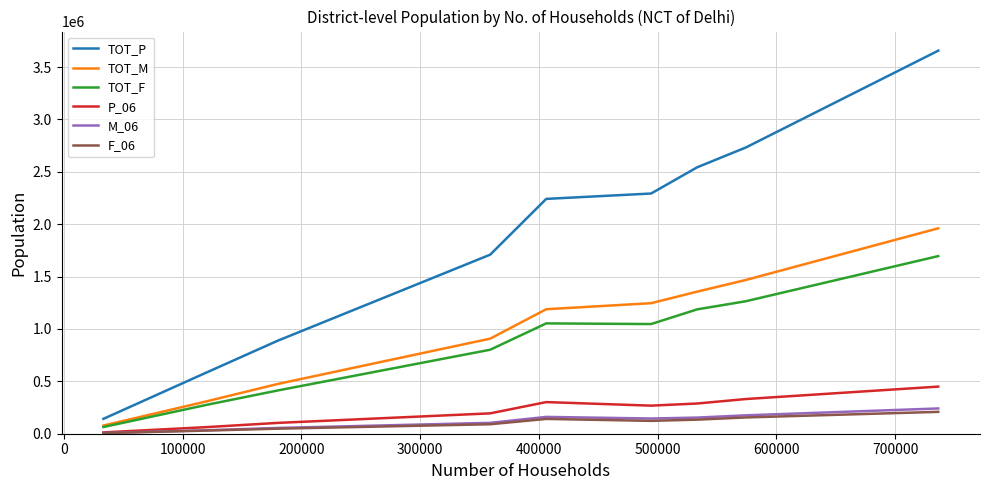

Rank the series by their maximum value, from lowest to highest.

F_06, M_06, P_06, TOT_F, TOT_M, TOT_P